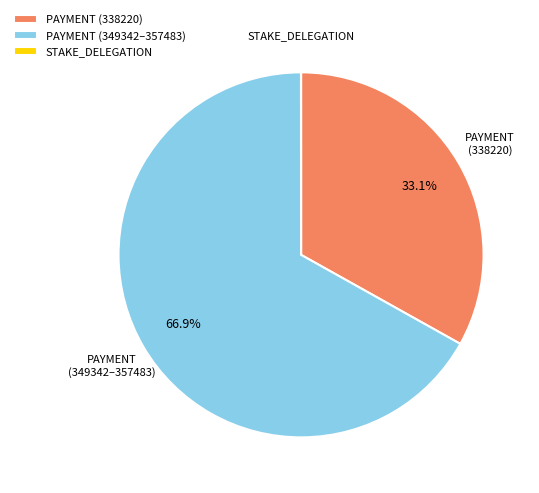

Is the sum of PAYMENT (338220) and PAYMENT (349342–357483) greater than half?

Yes